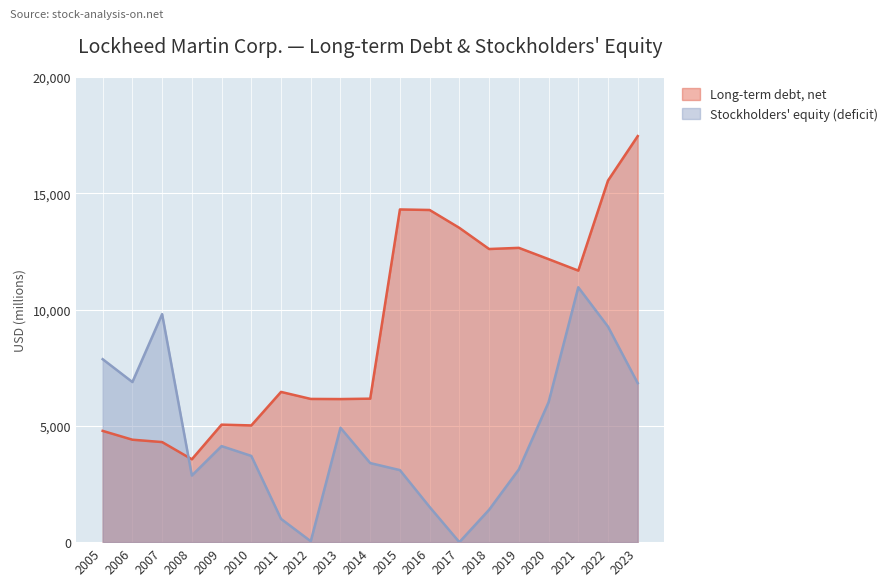

Between 2017 and 2022, which is larger?

2022